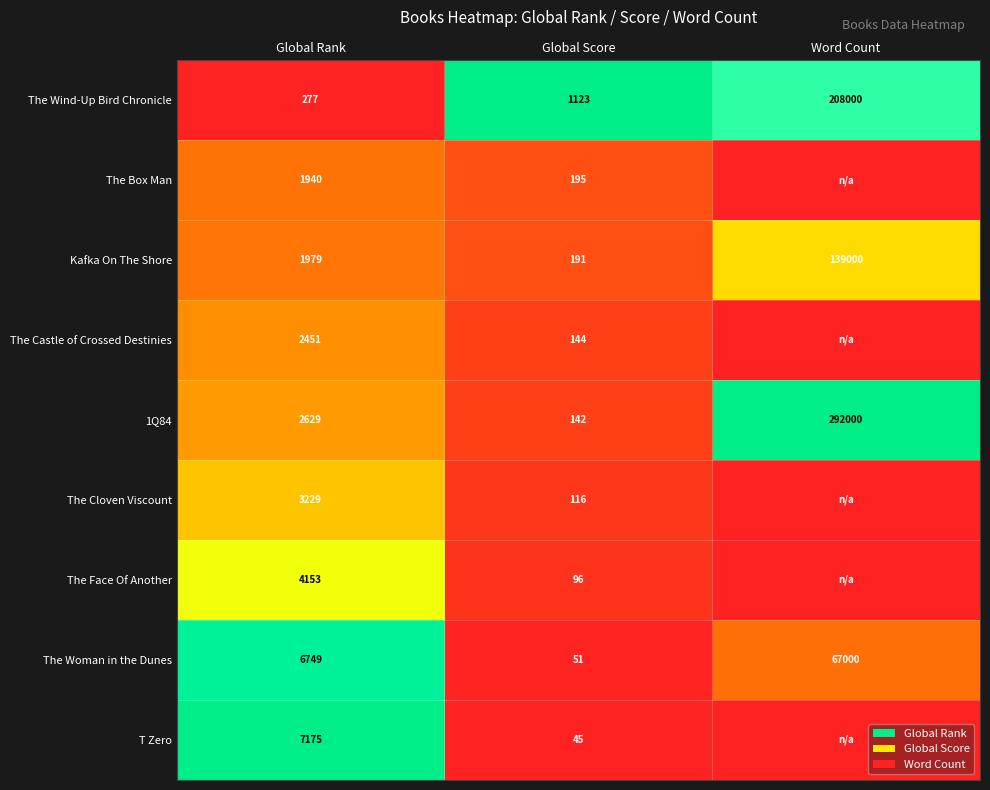

What is the minimum value for Kafka On The Shore?

191